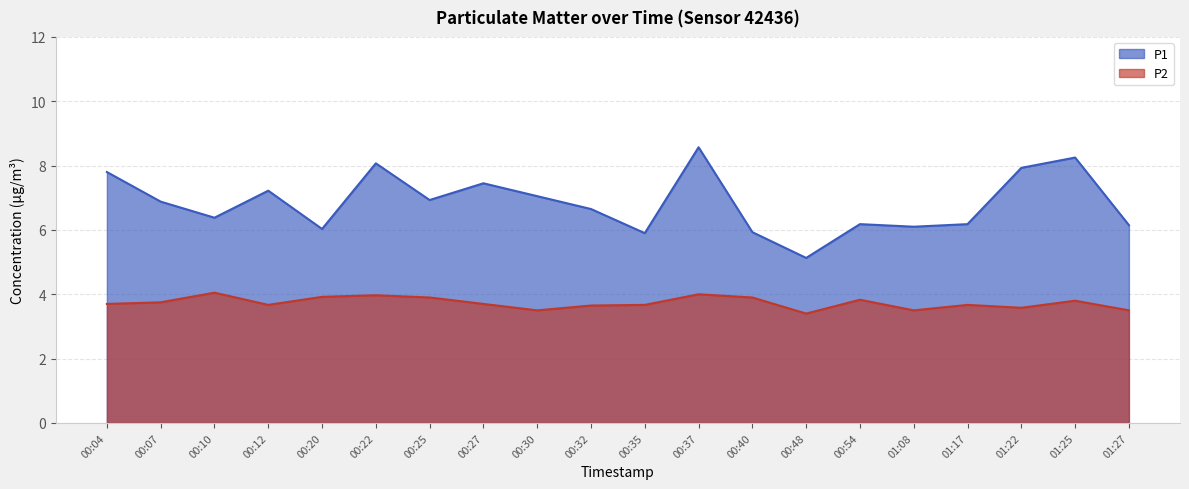

What is the sum of the P2 values at 00:20 and 00:22?

7.9